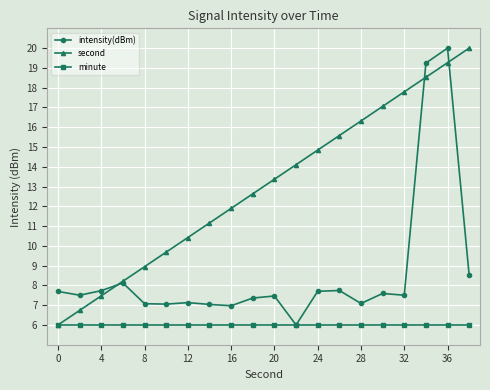

What is the value of the second point at the 8th from the left?

11.2